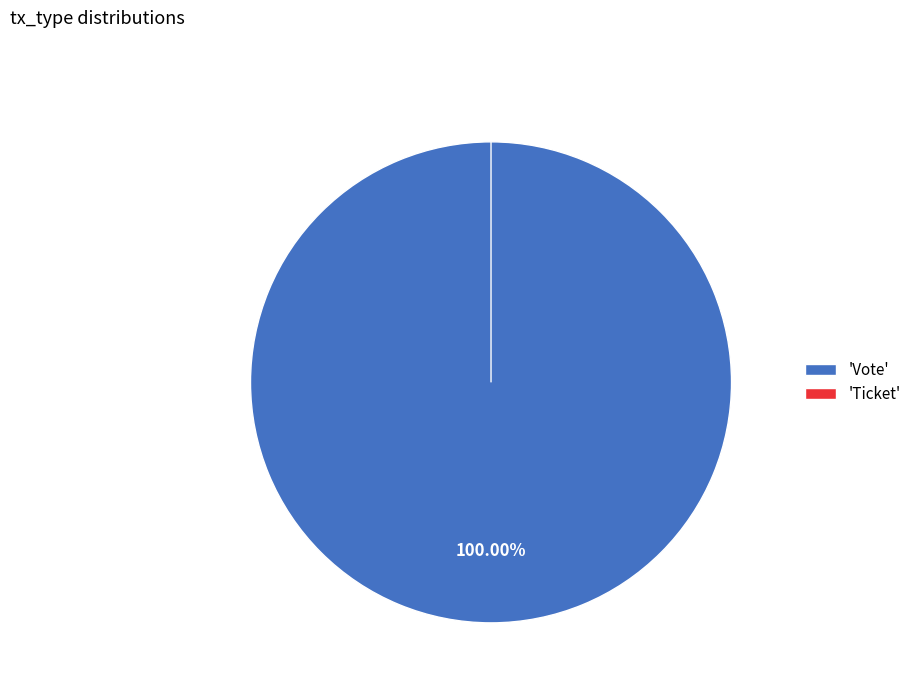

Does any single category account for the majority?

Yes